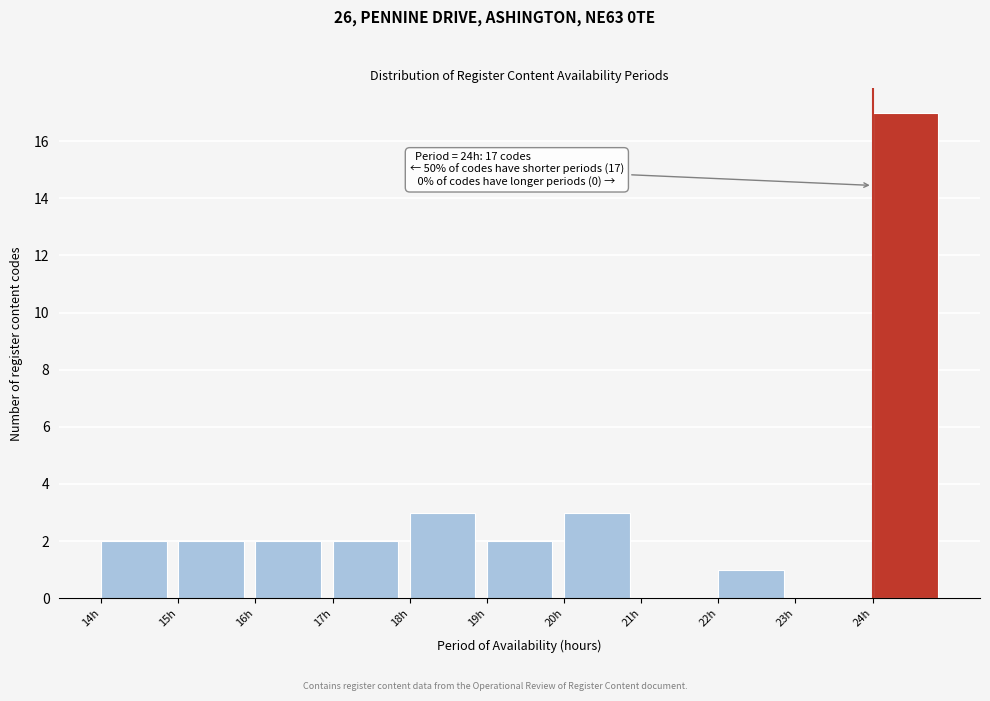

Which range on the x-axis has the tallest bar?

24 to 25